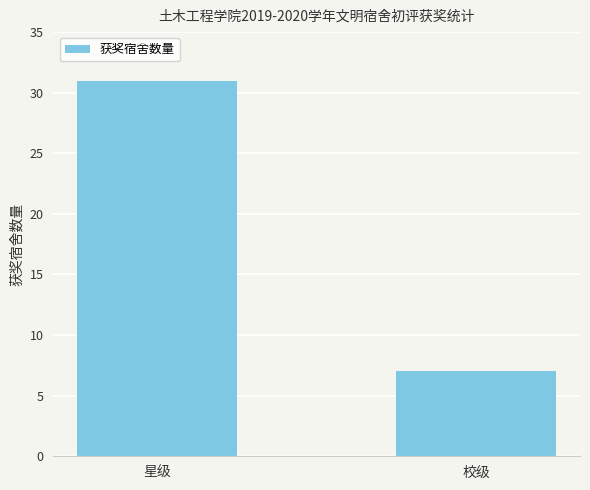

What value does the data have at 校级?

7